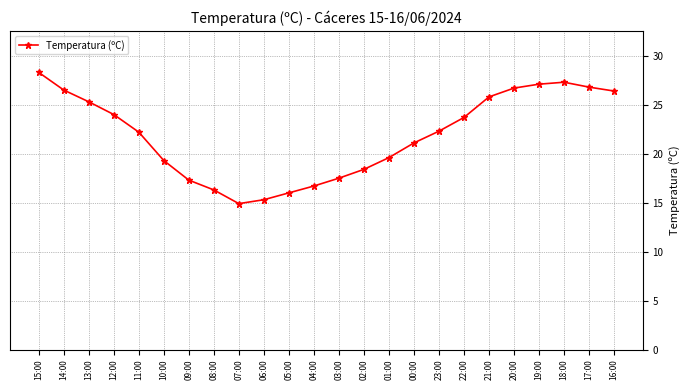

True or false: there are more than 0 points higher than both neighbors.

True